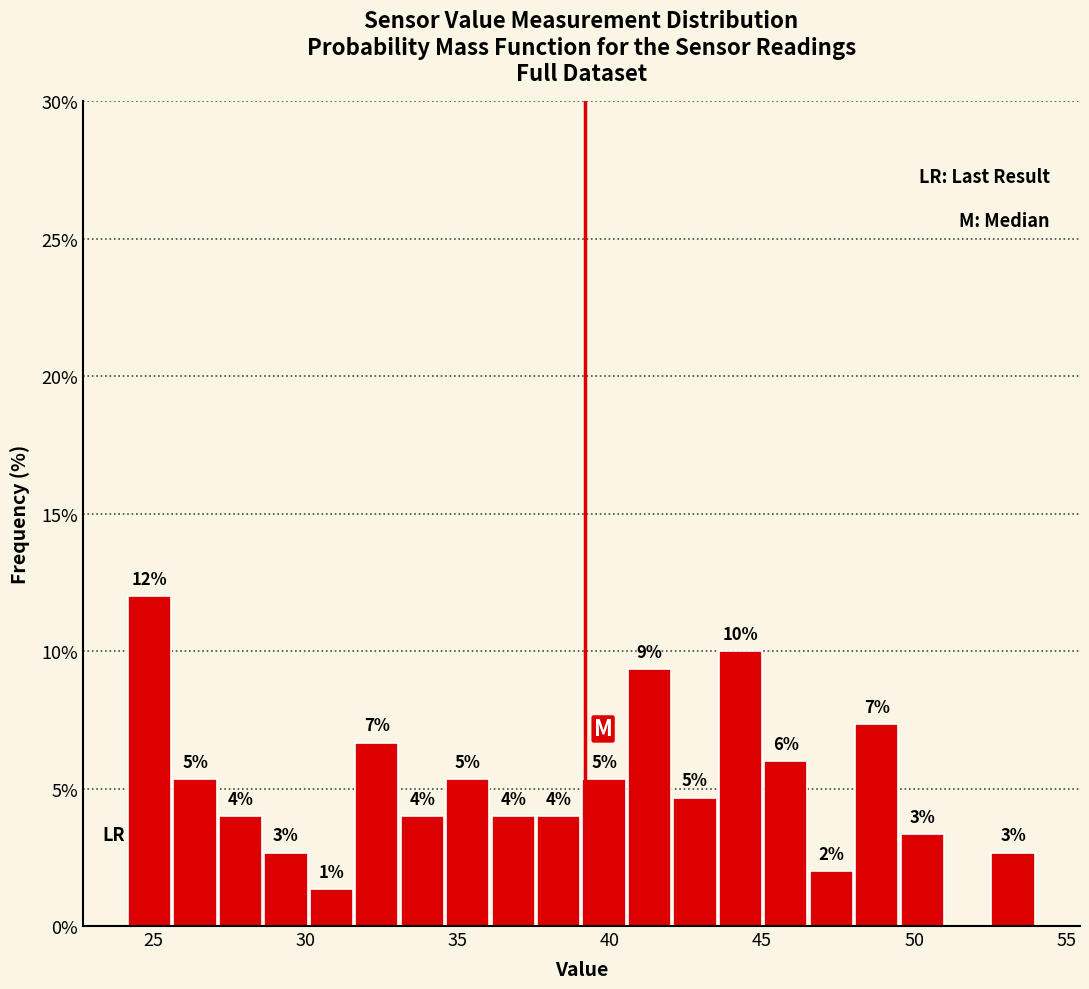

Around what value on the x-axis is the tallest bar? Give the approximate position of its centre, as read against the axis.

25.0